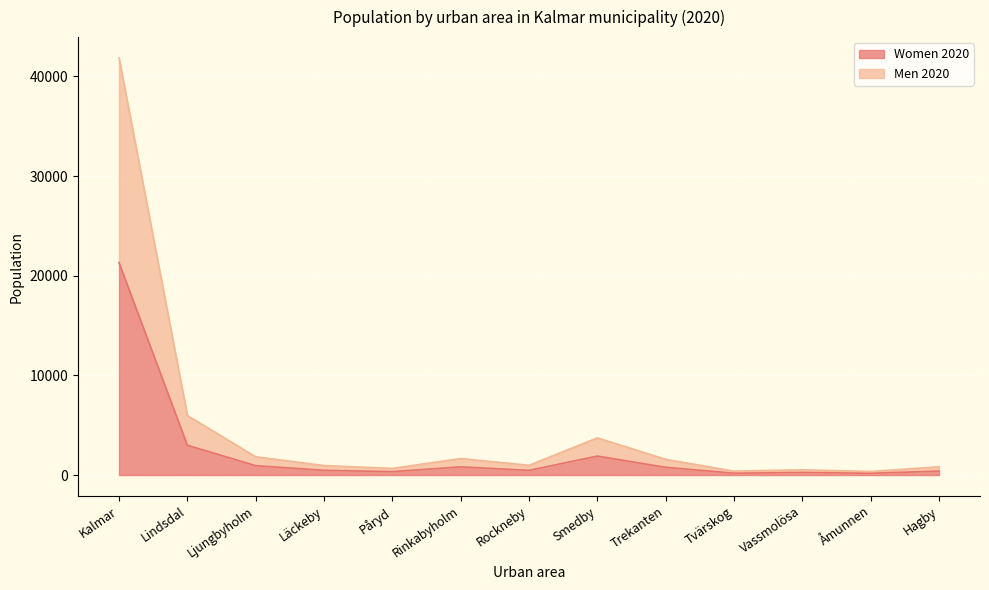

List the series in order of their peak value, highest first.

Men 2020, Women 2020